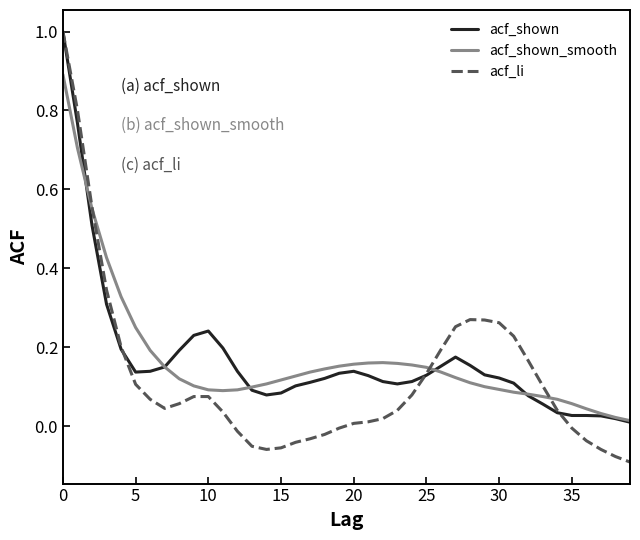

What is the highest value of the acf_li series?

1.0